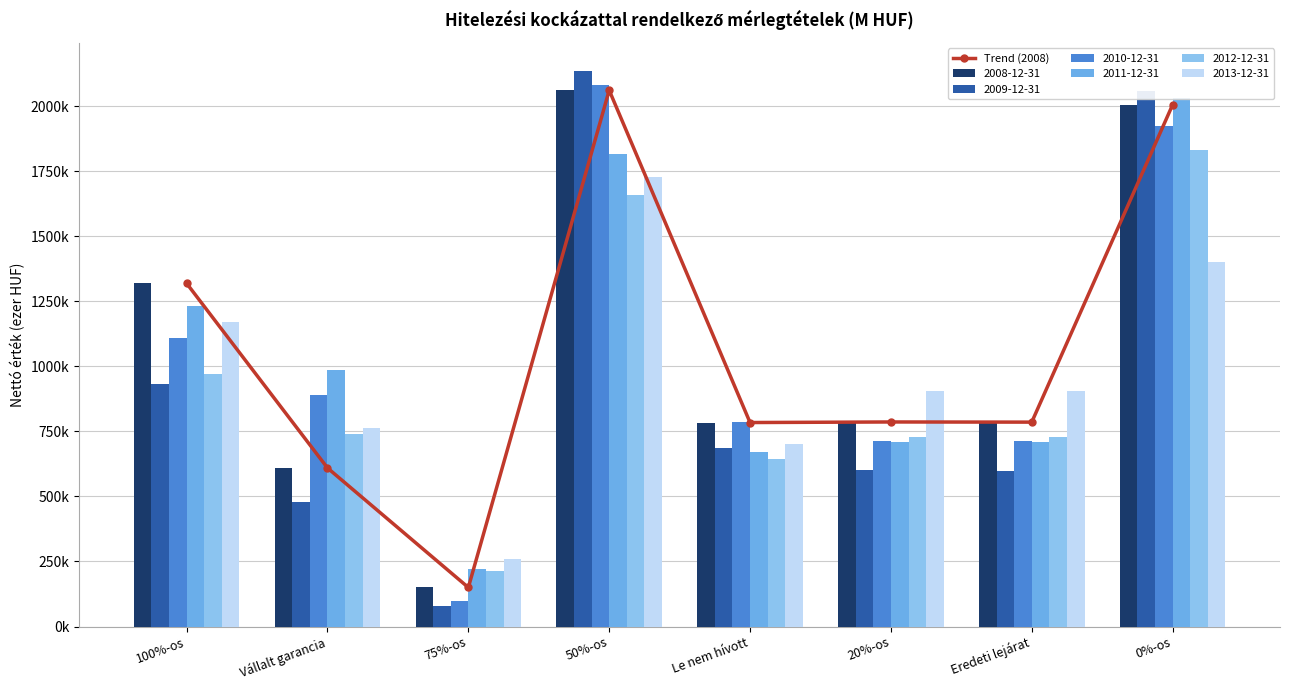

What is the difference between the maximum and minimum values?

1911141.9